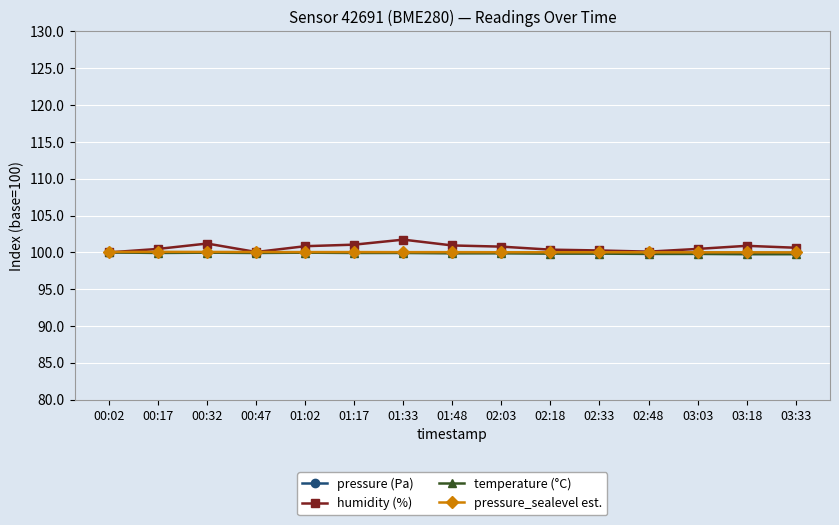

What is the maximum value shown in the chart?

101.7